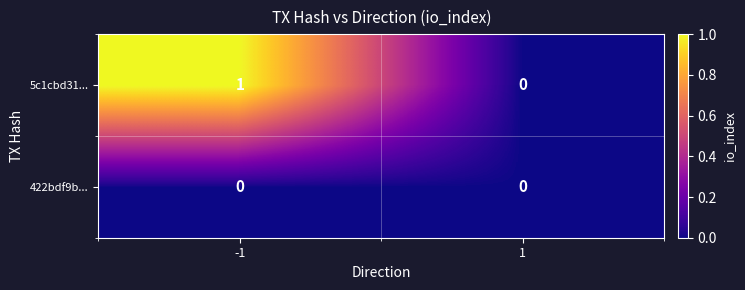

Which series changed the most between -1 and 1?

5c1cbd31...